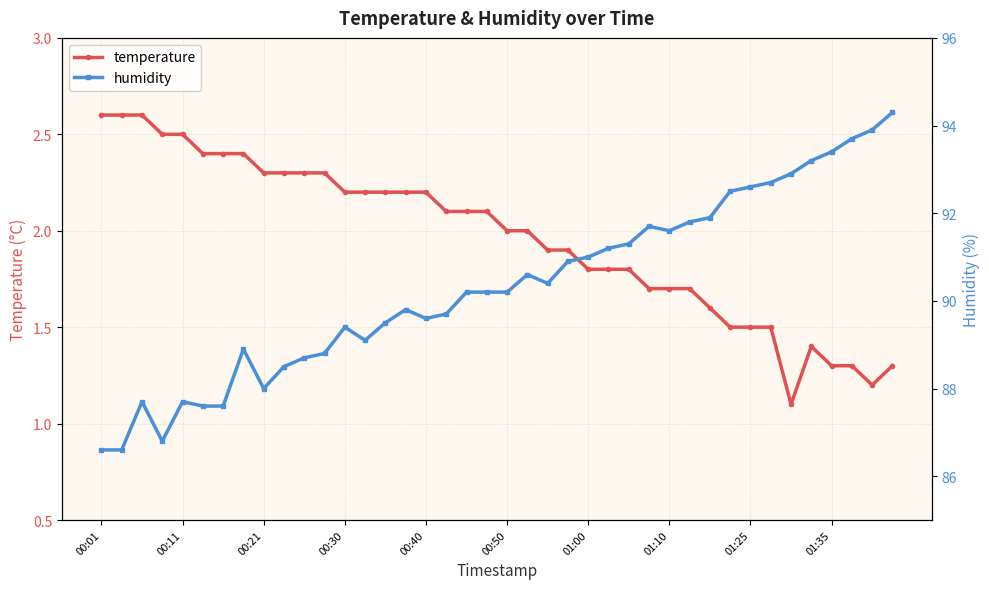

What is the average value of the temperature series?

2.0